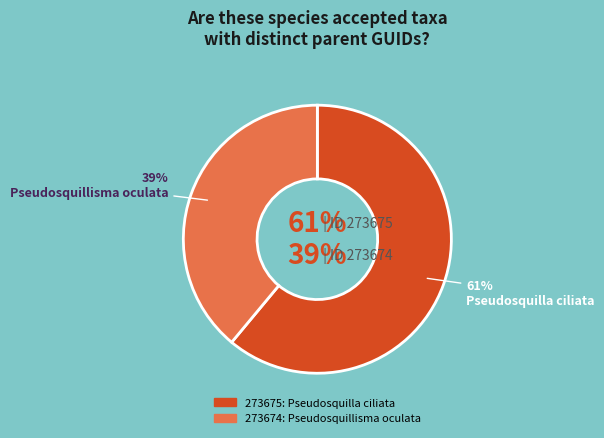

Combined, what portion of the pie is 273674 and 273675?

100.0%